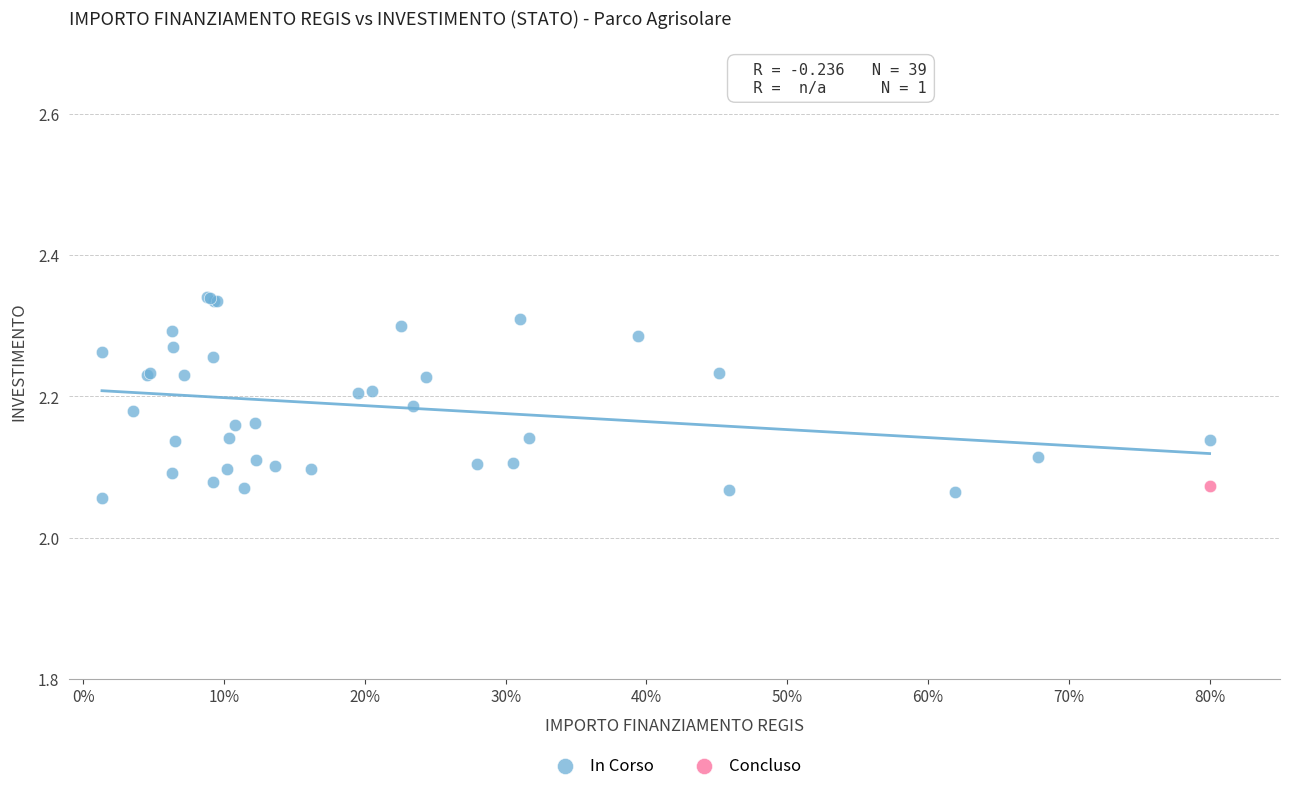

What are all the series names shown in the legend?

In Corso, Concluso